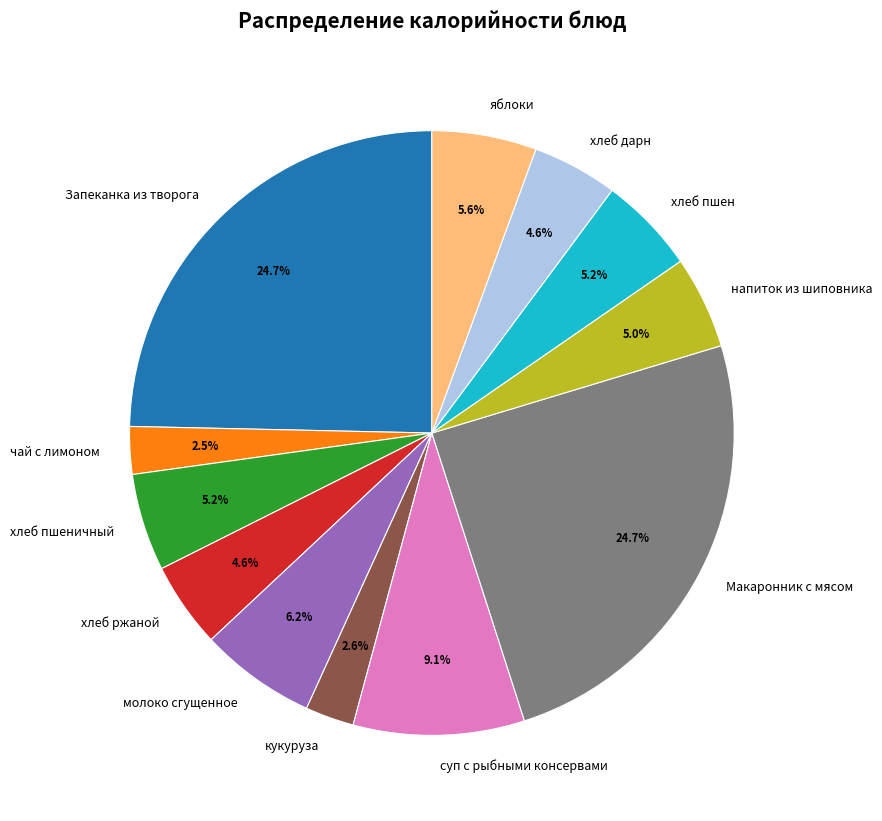

Combined, what portion of the pie is напиток из шиповника and суп с рыбными консервами?

14.1%